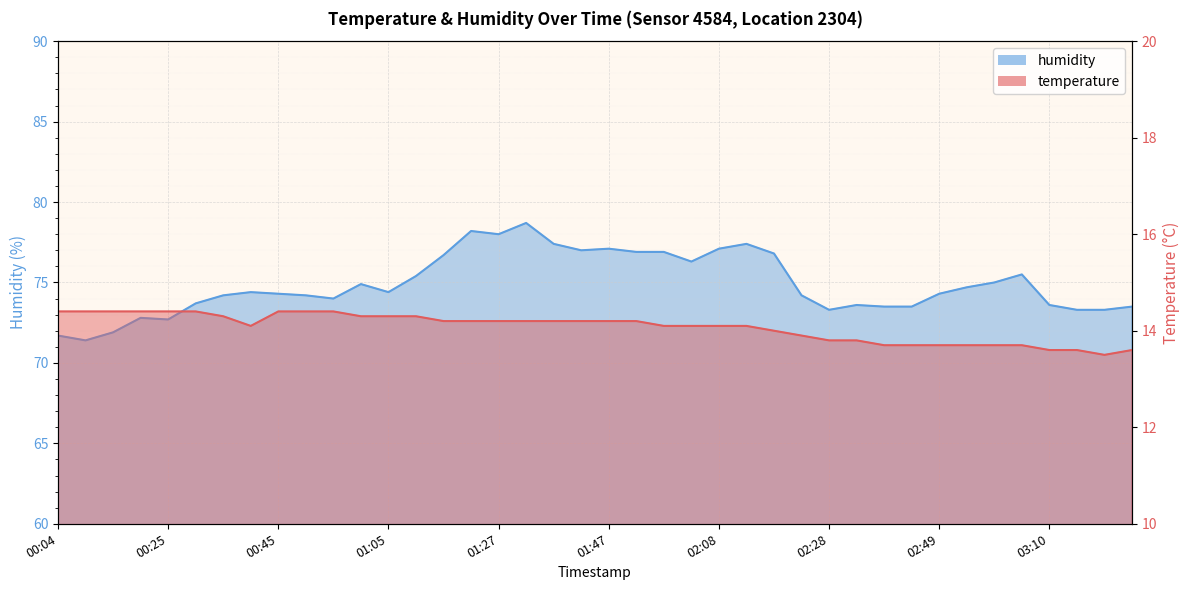

Is it true that humidity equals 77.1 at 01:47?

True